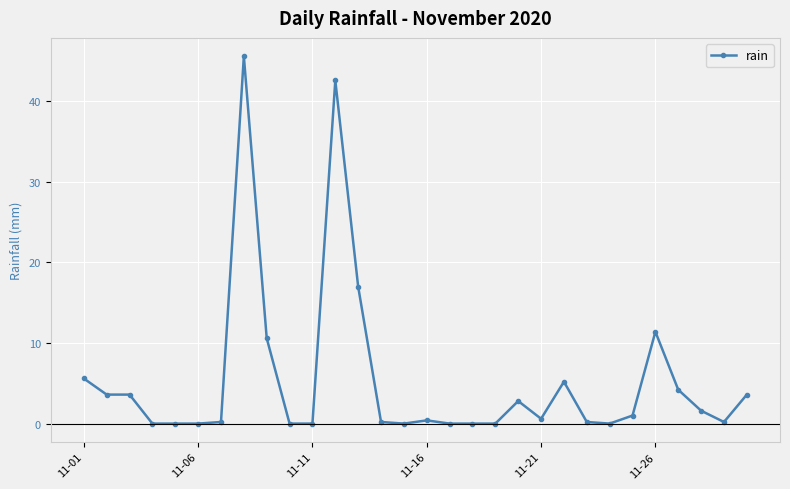

What is the greatest value displayed?

45.6